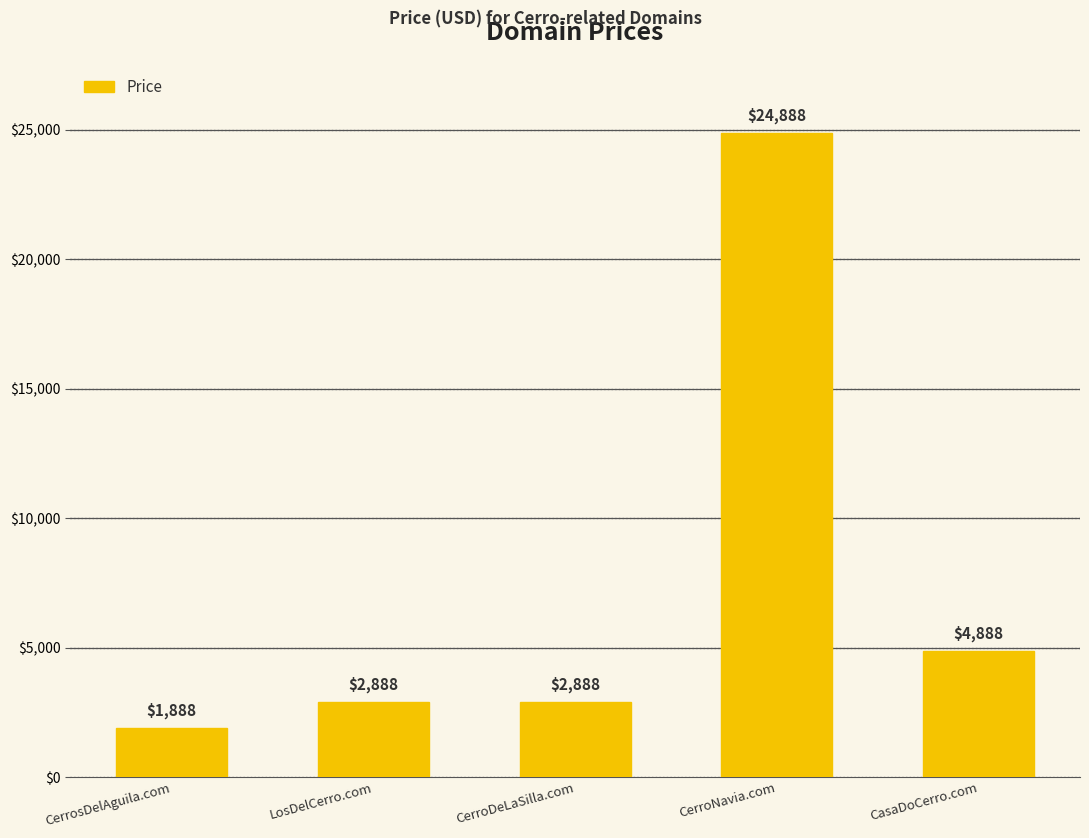

What is the label of the 3rd bar from the left?

CerroDeLaSilla.com